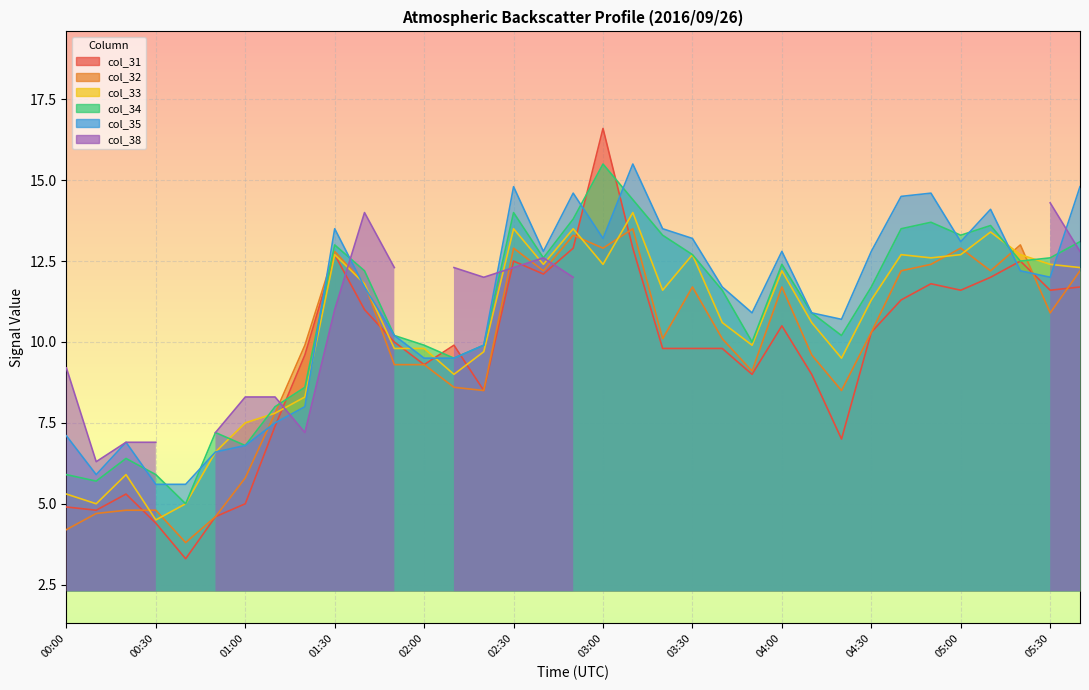

What is the difference between the col_34 values at 00:50 and 02:30?

6.8